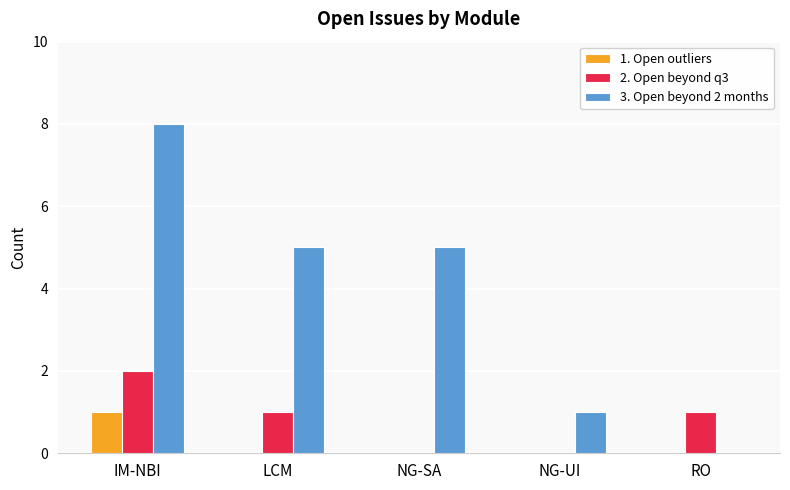

How many distinct data groups are displayed?

3